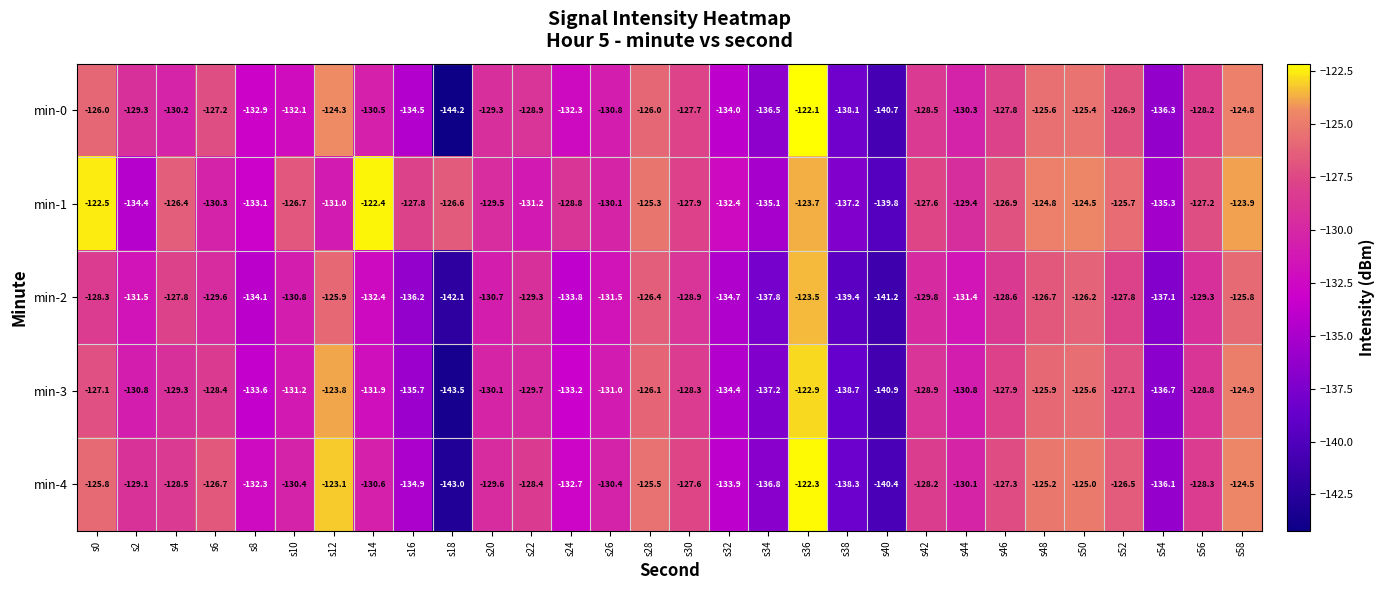

What is the sum of all min-1 values?

-3867.5